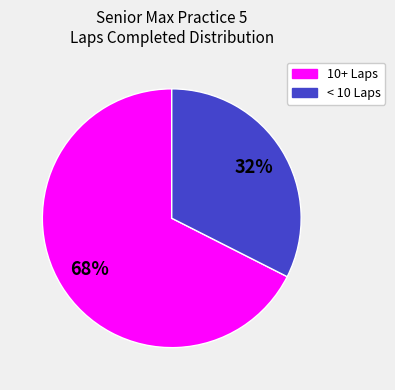

Count the number of slices in the pie.

2